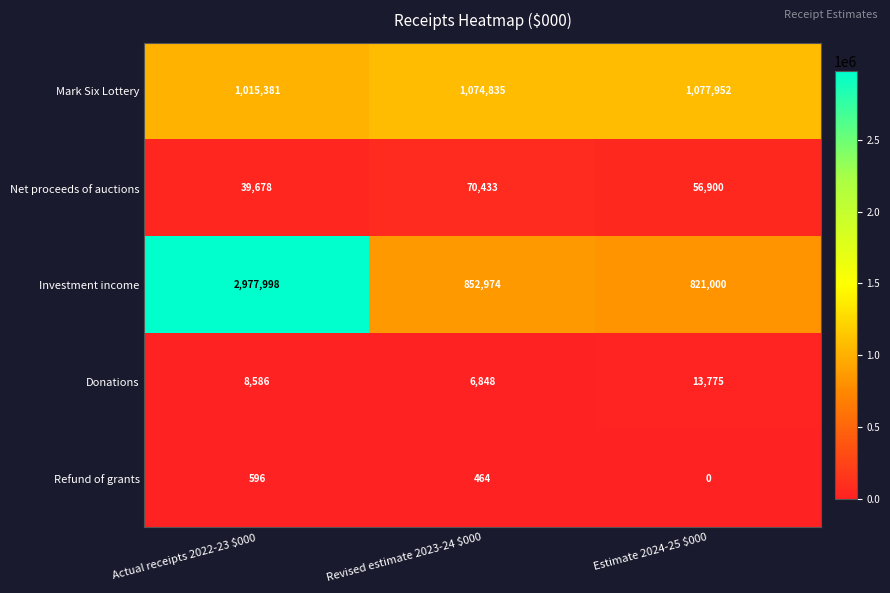

At which category does the chart reach its peak across all series?

Actual receipts 2022-23 $000